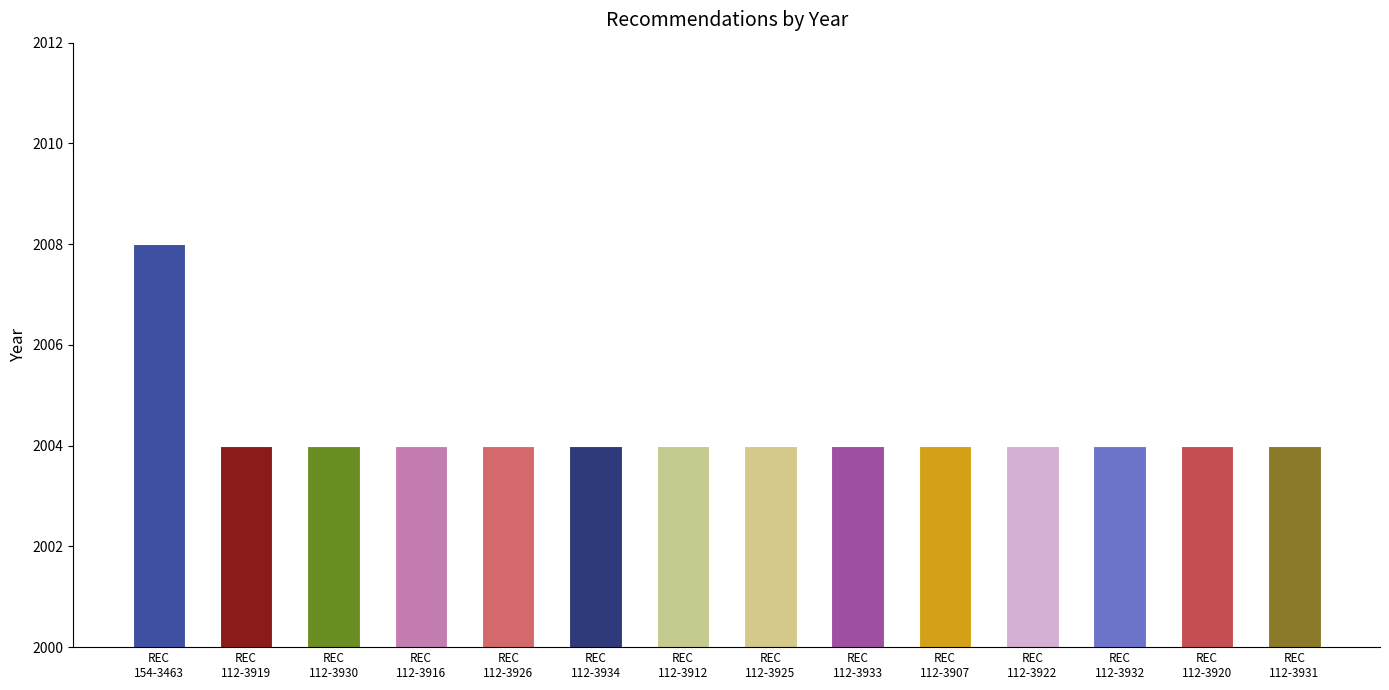

What is the smallest value displayed?

2004